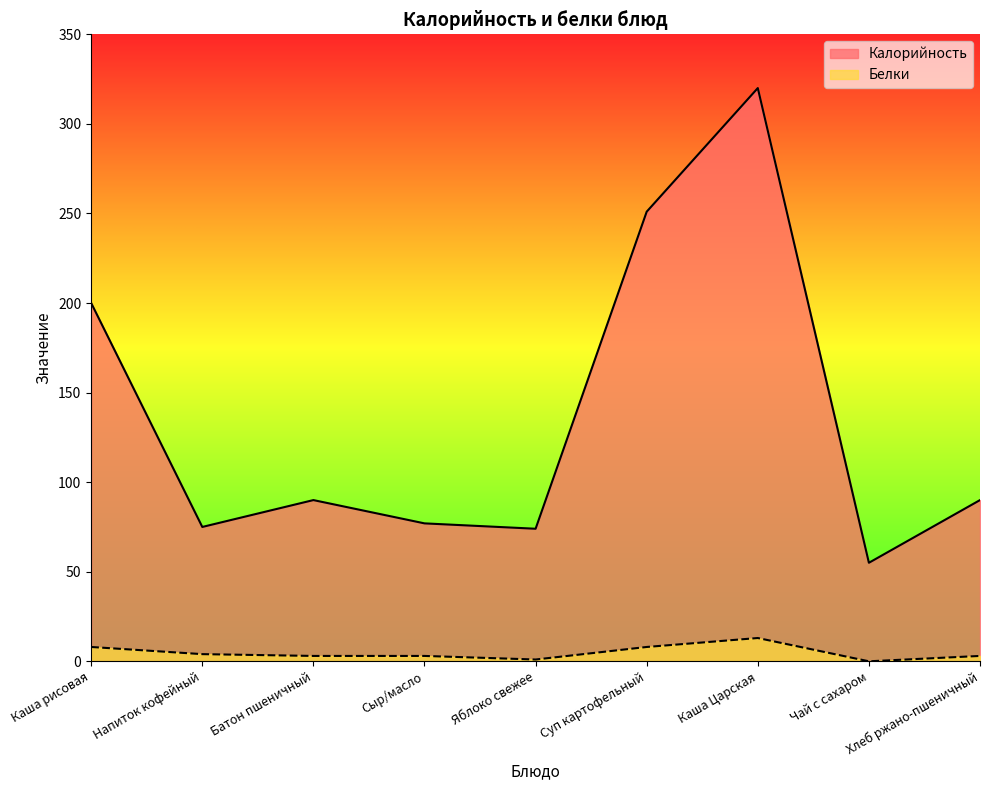

What is the difference between the Калорийность values at Каша Царская and Напиток кофейный?

245